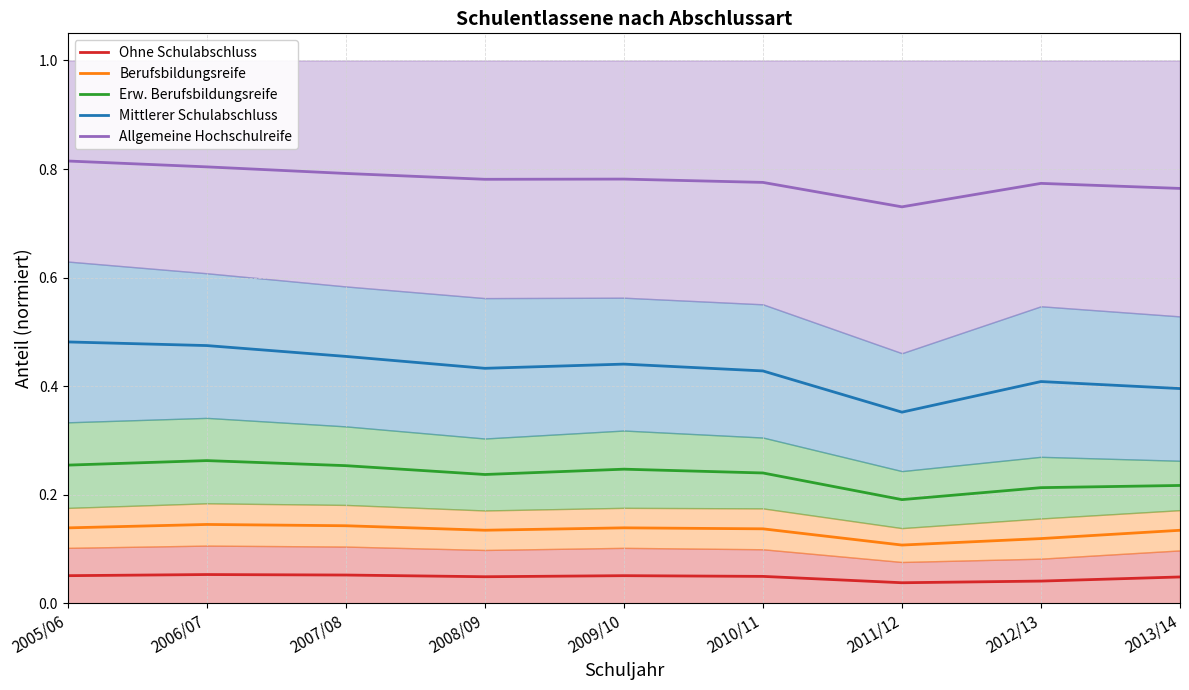

At which label is Allgemeine Hochschulreife closest to 0?

2011/12